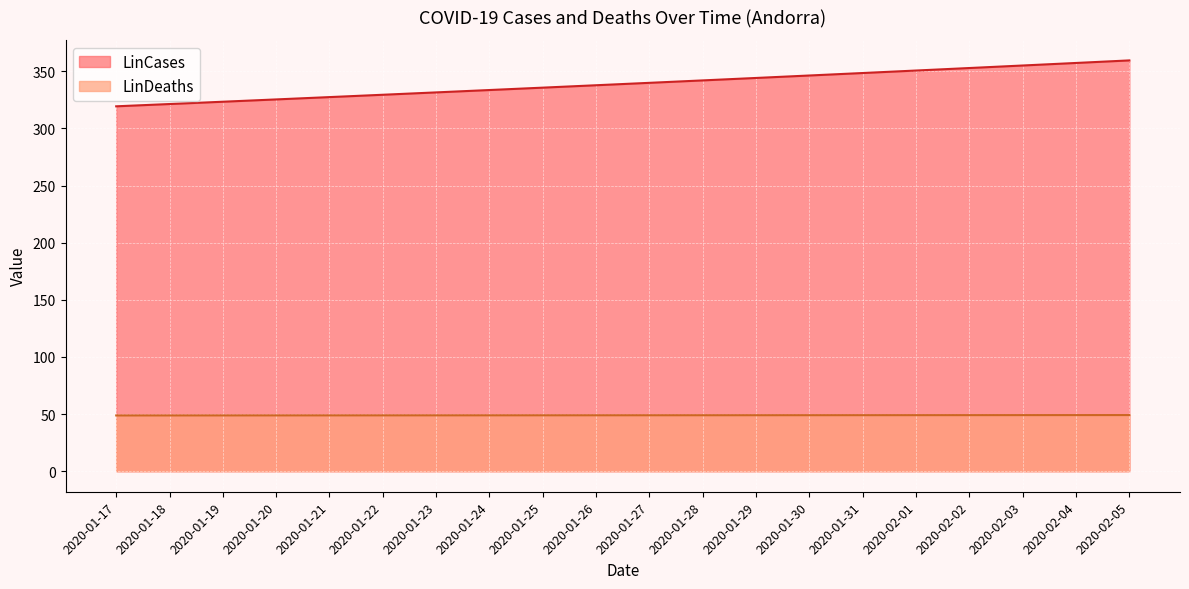

True or false: LinDeaths and LinCases cross at least once.

False